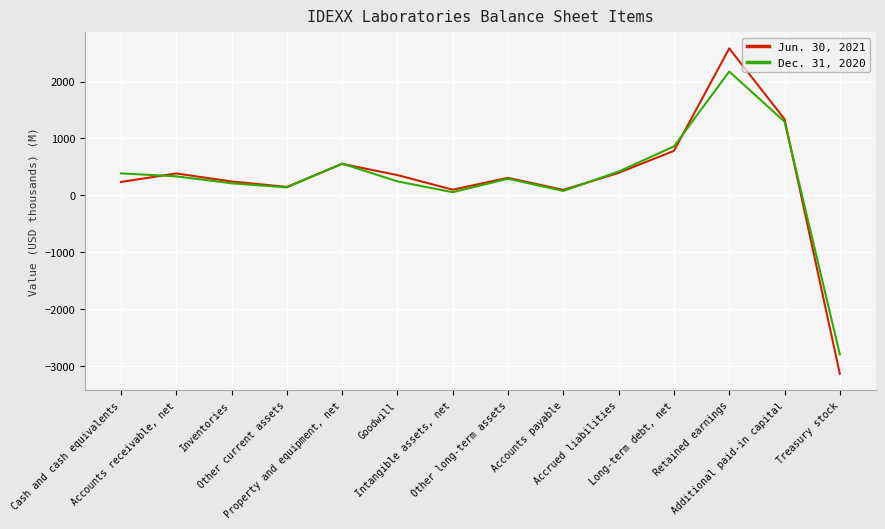

How many values in the Dec. 31, 2020 series exceed 331?

7